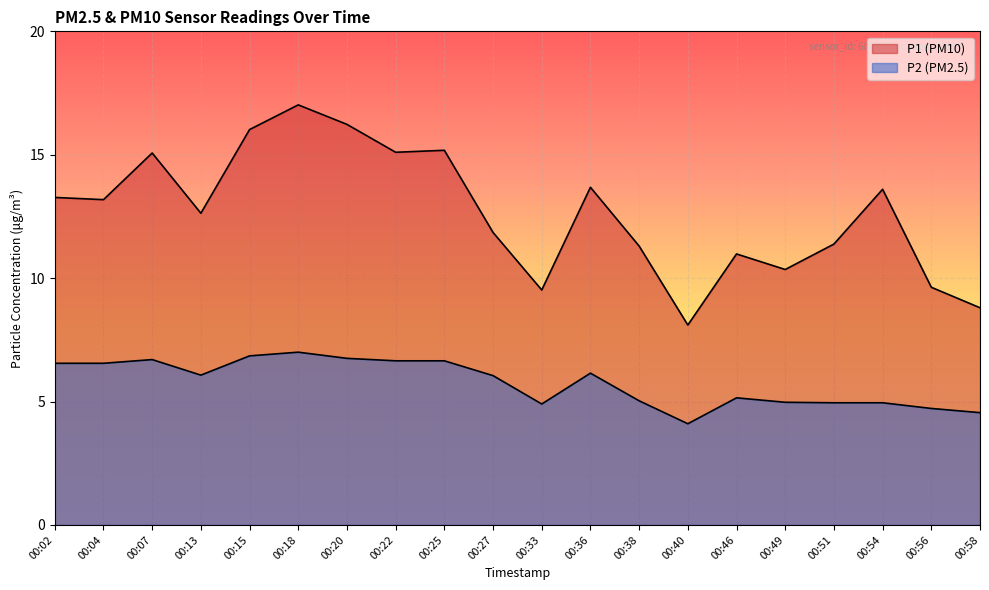

Which series has the largest total across all categories?

P1